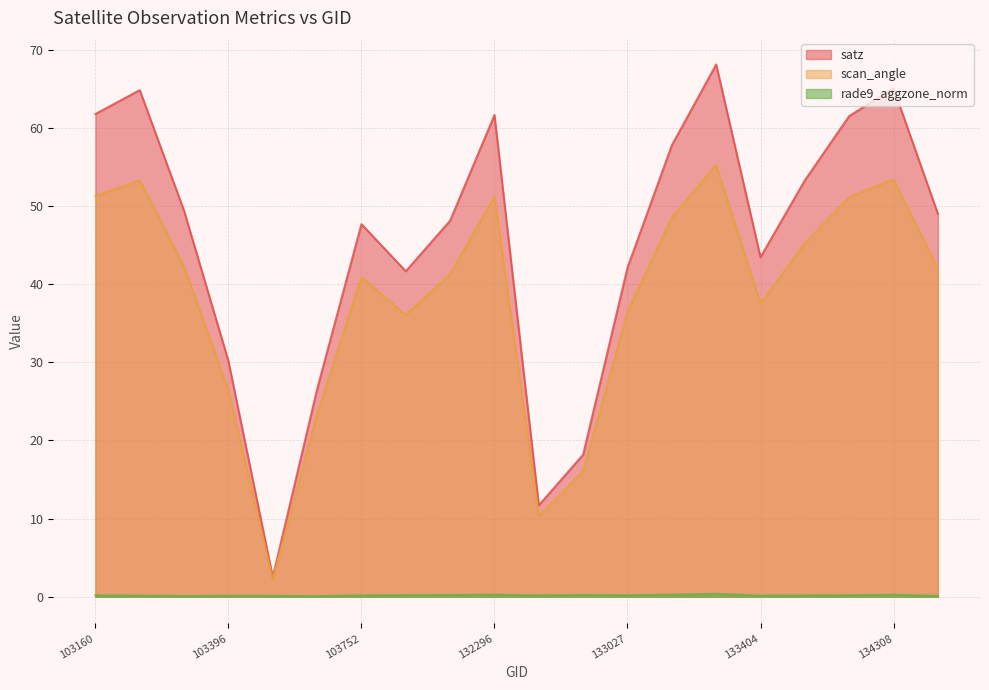

True or false: rade9_aggzone_norm has a value of 0.4 at 133392.

True